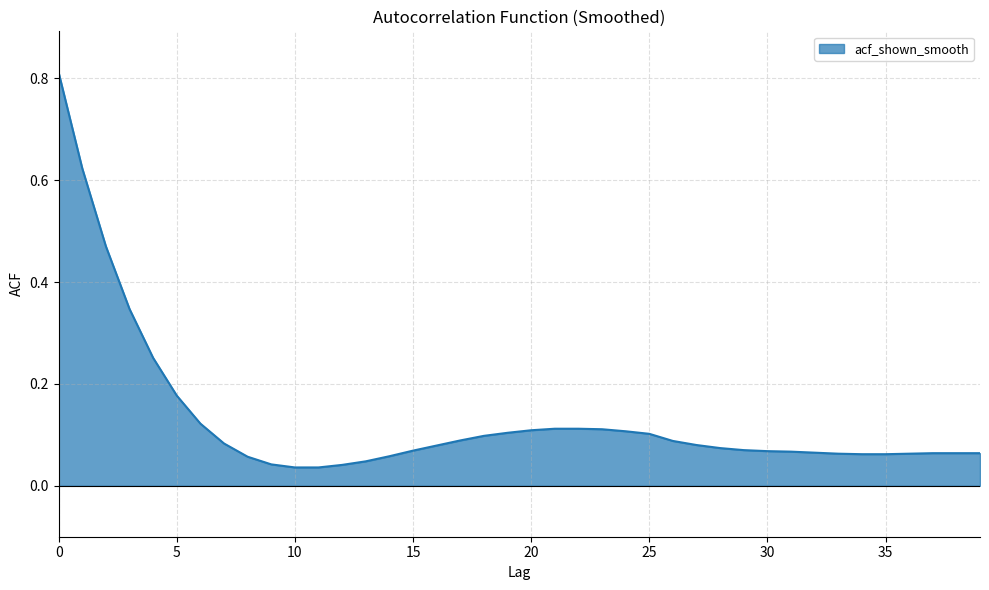

Is this an area chart (filled region under the line)?

Yes